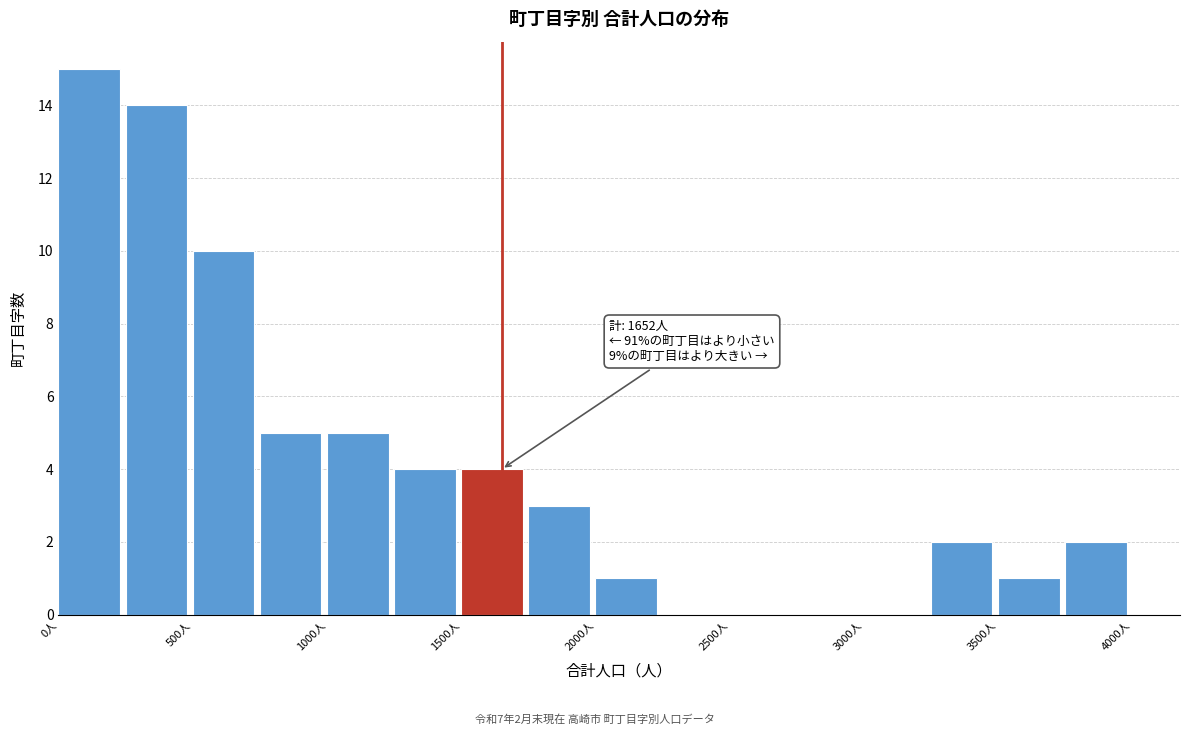

Which range on the x-axis has the tallest bar?

0 to 250